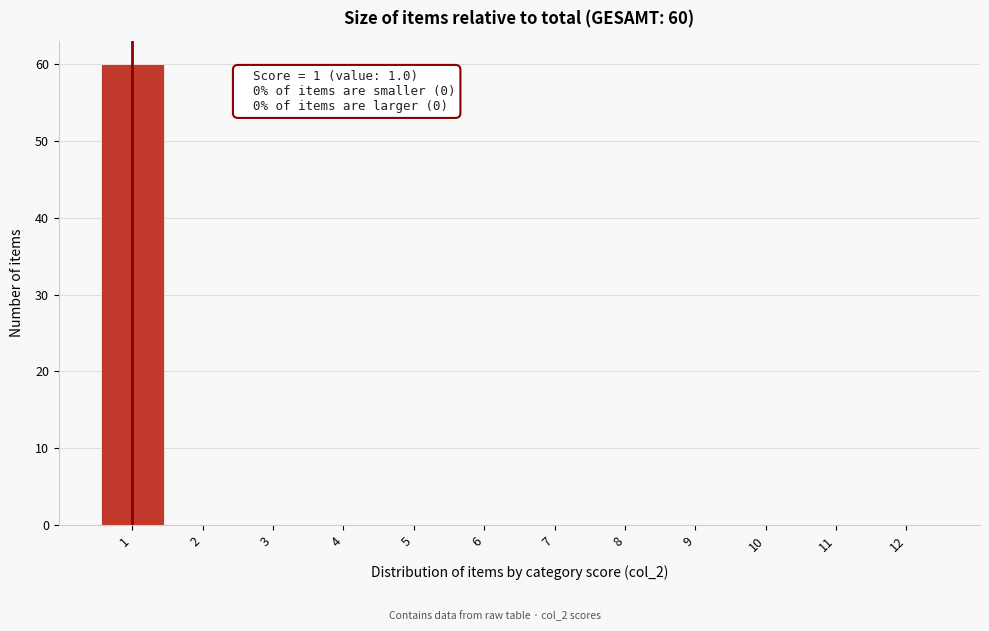

Over which range of the x-axis is the bar tallest?

0.5 to 1.5